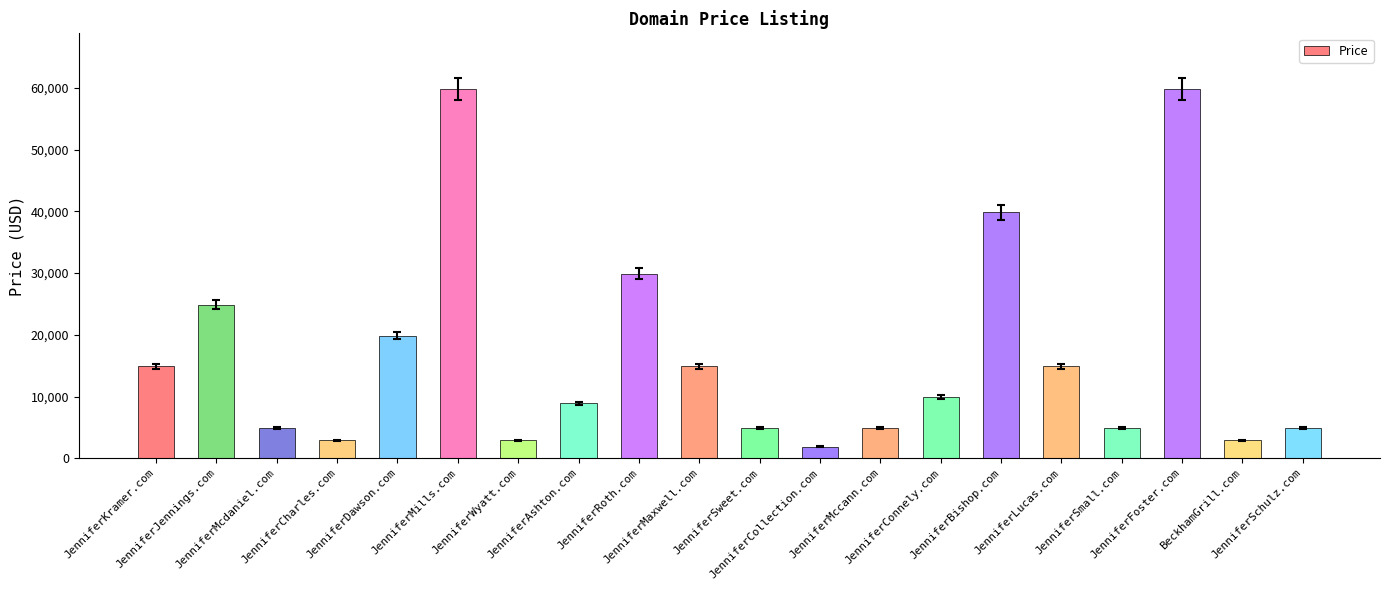

What is the value of the 5th bar from the left?

19888